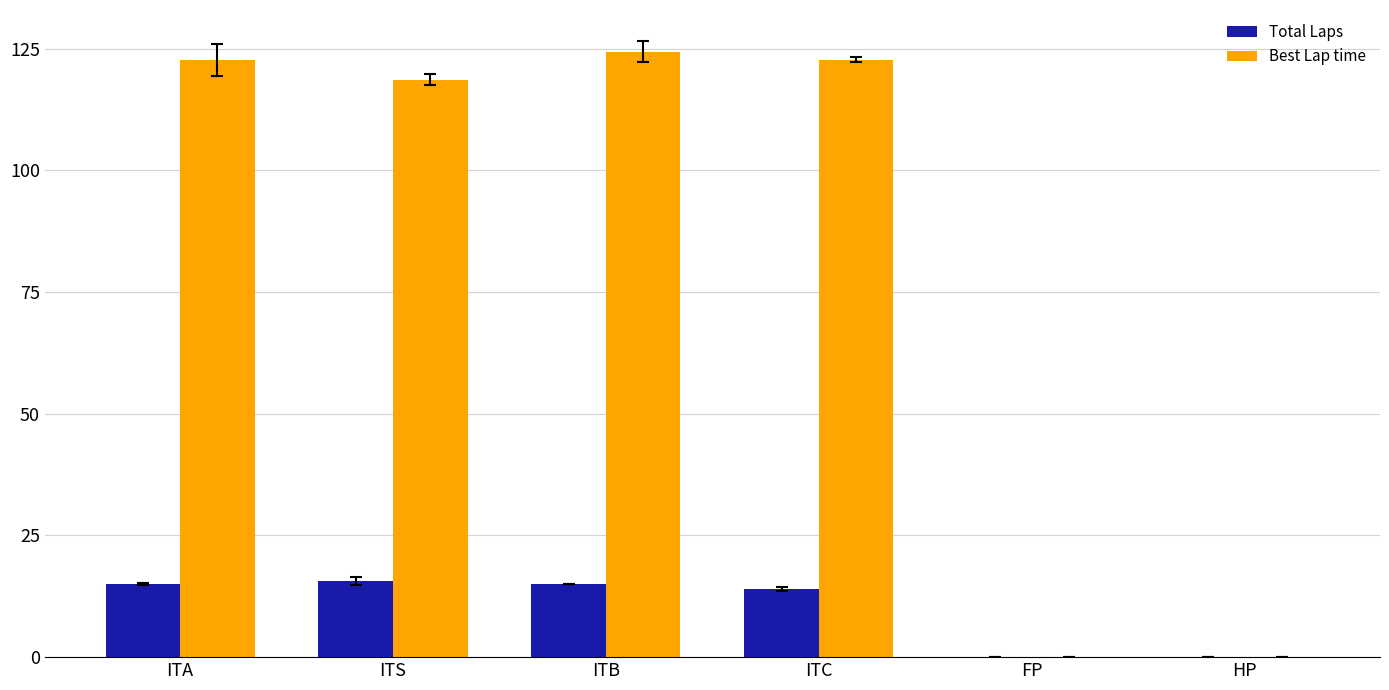

Is the value of Total Laps at ITC greater than the value of Best Lap time at HP?

Yes